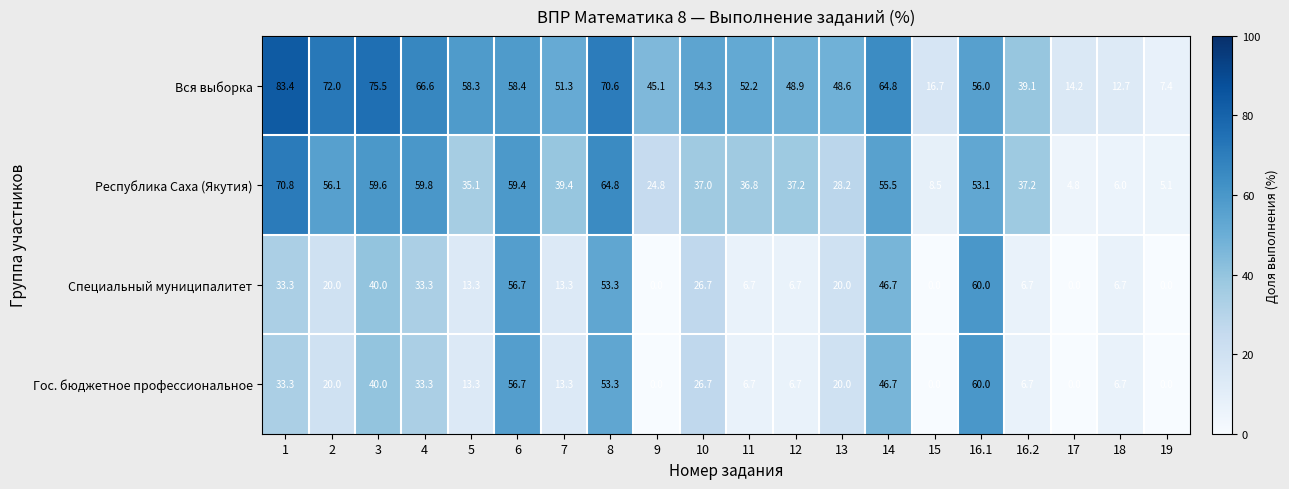

What is the spread (max minus min) of values at 4?

33.3